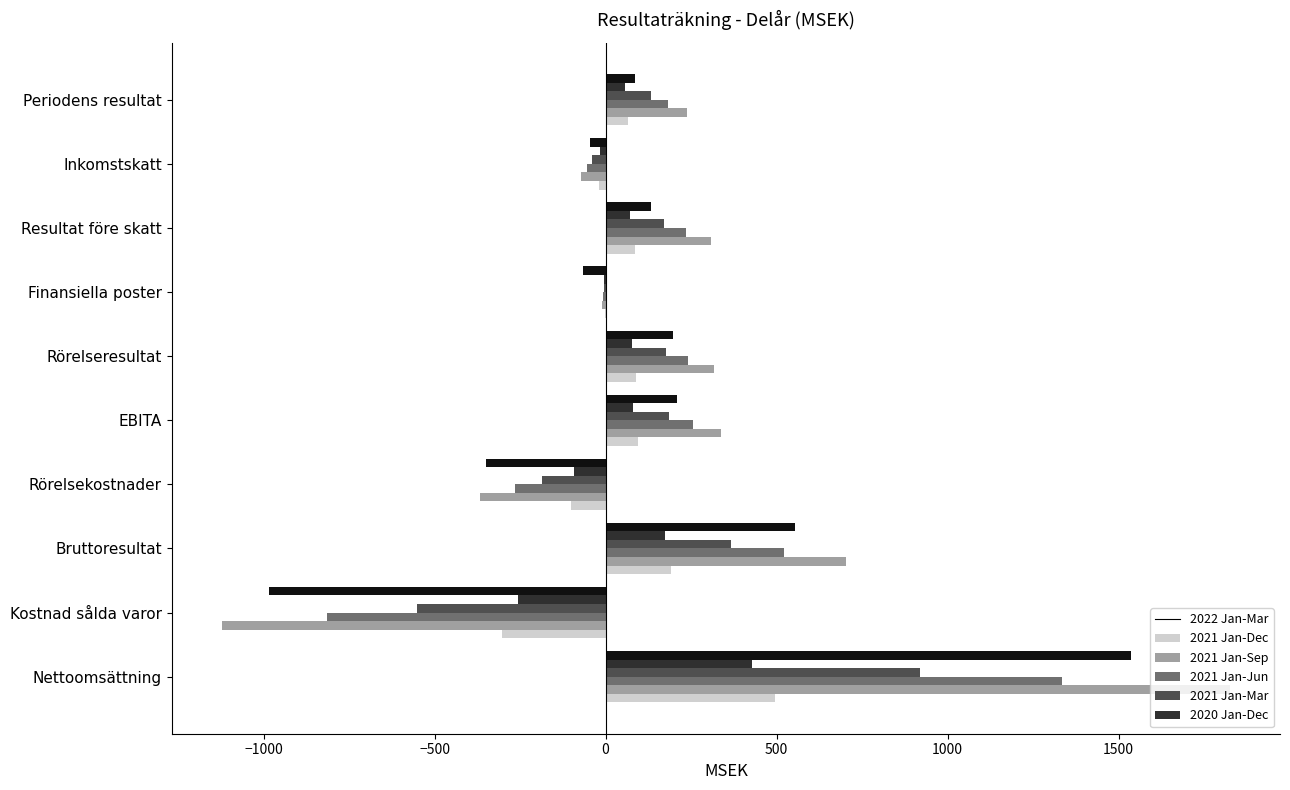

Which category has the highest value in the 2021 Jan-Mar series?

Nettoomsättning